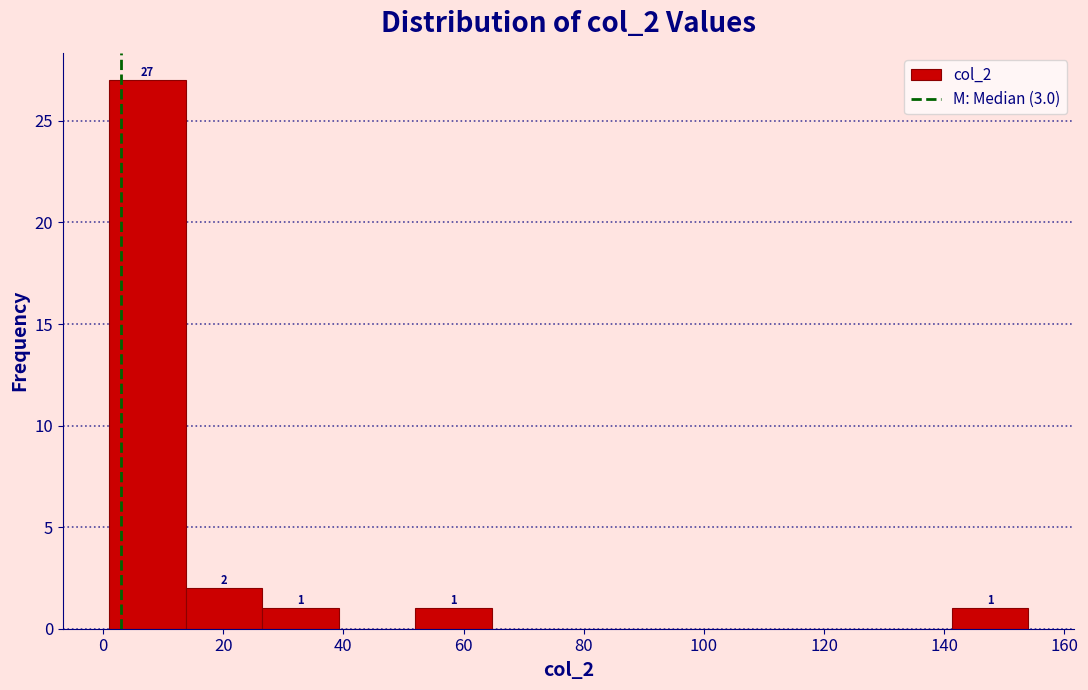

Over which range of the x-axis is the bar tallest?

2 to 14